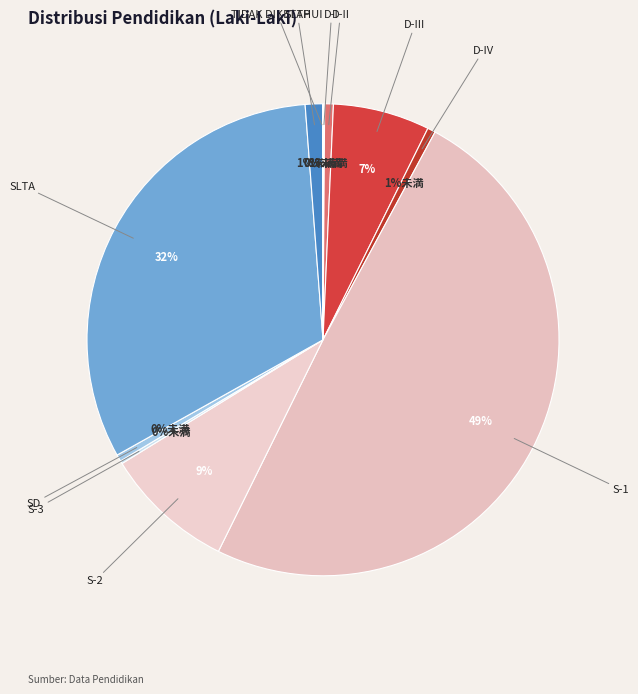

The SD slice represents 0% of the pie. True or false?

True